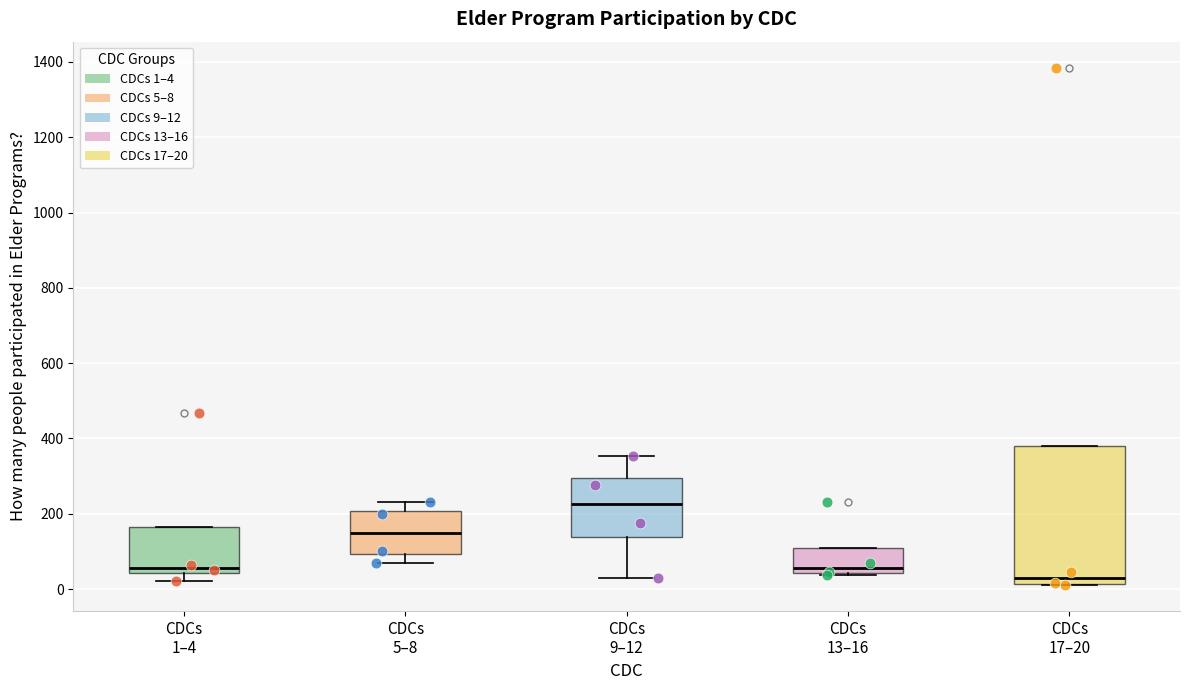

Reading left to right, transcribe this box plot: for each box, give where its median line is, the range the box spans, and where its two whiskers end, as read against the y-axis. The values are not printed on the chart, so give them approximately, as read against the axis.

CDCs 1–4: median 60, box 40 to 160, whiskers 20 to 160
CDCs 5–8: median 160, box 100 to 200, whiskers 60 to 240
CDCs 9–12: median 220, box 140 to 300, whiskers 40 to 360
CDCs 13–16: median 60, box 40 to 100, whiskers 40 to 100
CDCs 17–20: median 40, box 20 to 380, whiskers 20 to 380